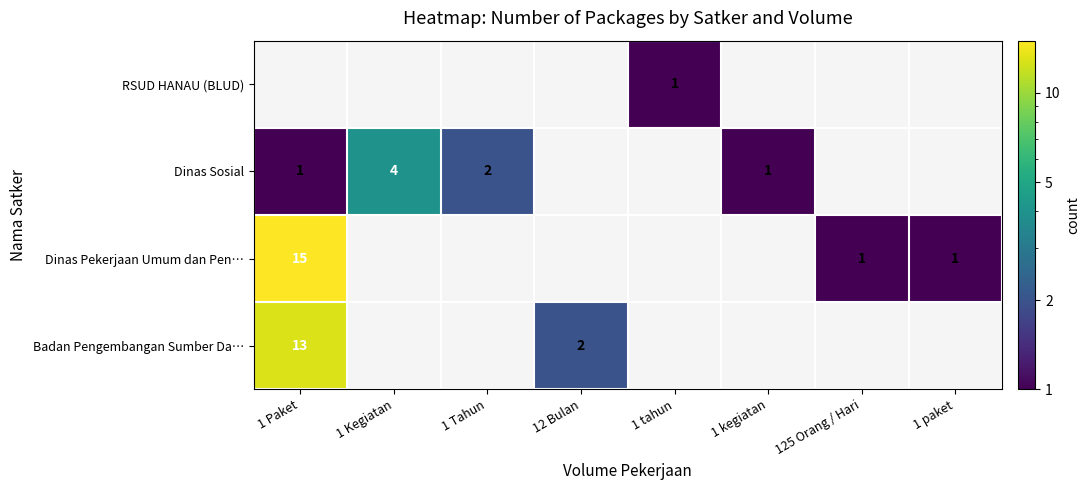

Is it true that Dinas Sosial equals 1 at 1 Paket?

True